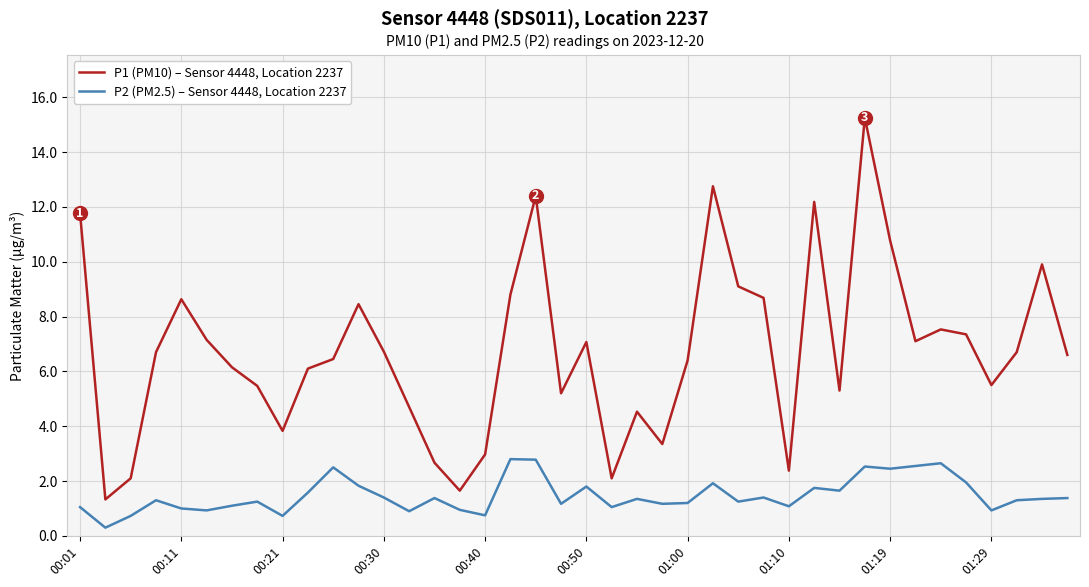

In P2 (PM2.5) – Sensor 4448, Location 2237, how many points are lower than both neighbors (excluding endpoints)?

13